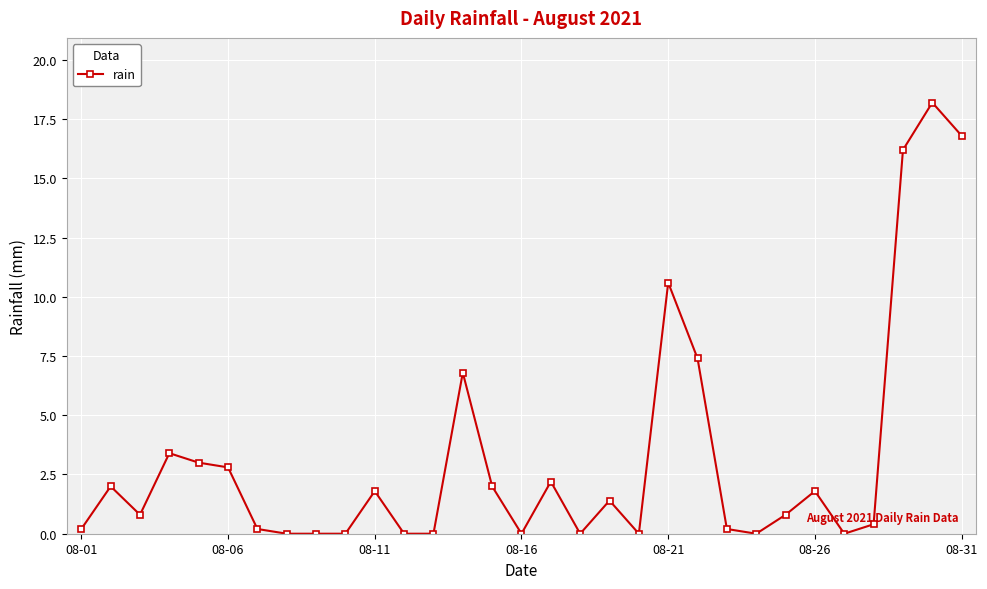

What is the difference between the maximum and minimum values?

18.2